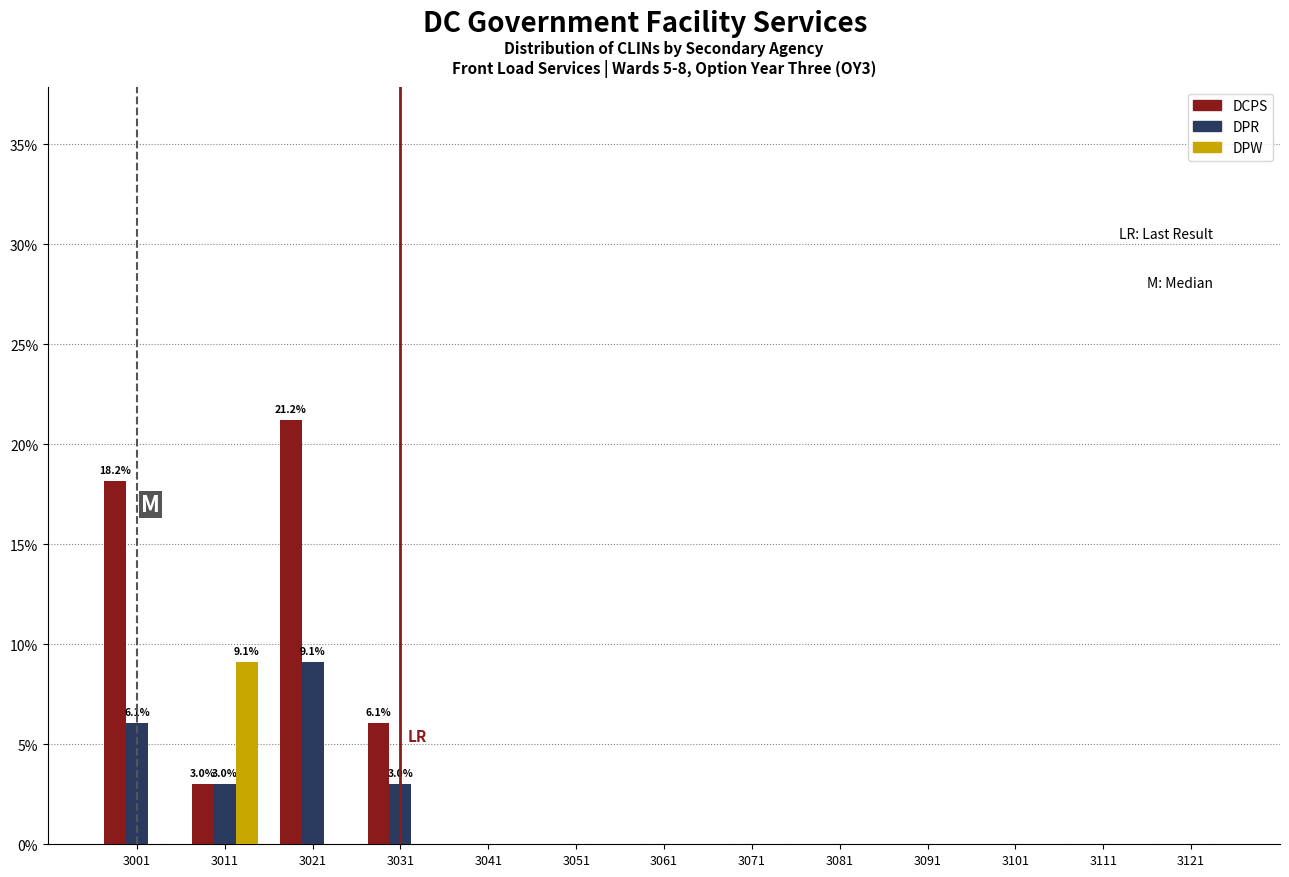

Which series has the largest total across all categories?

DCPS